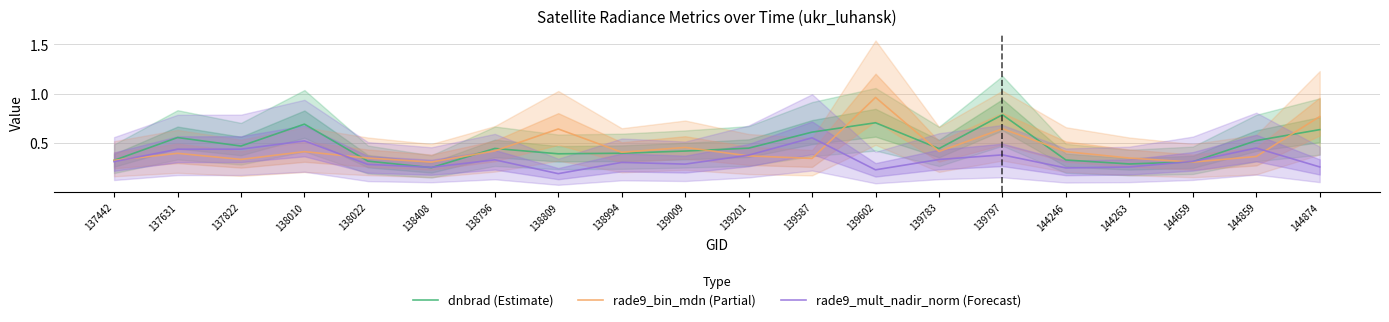

Which series changed the most between 137442 and 138408?

dnbrad (Estimate)